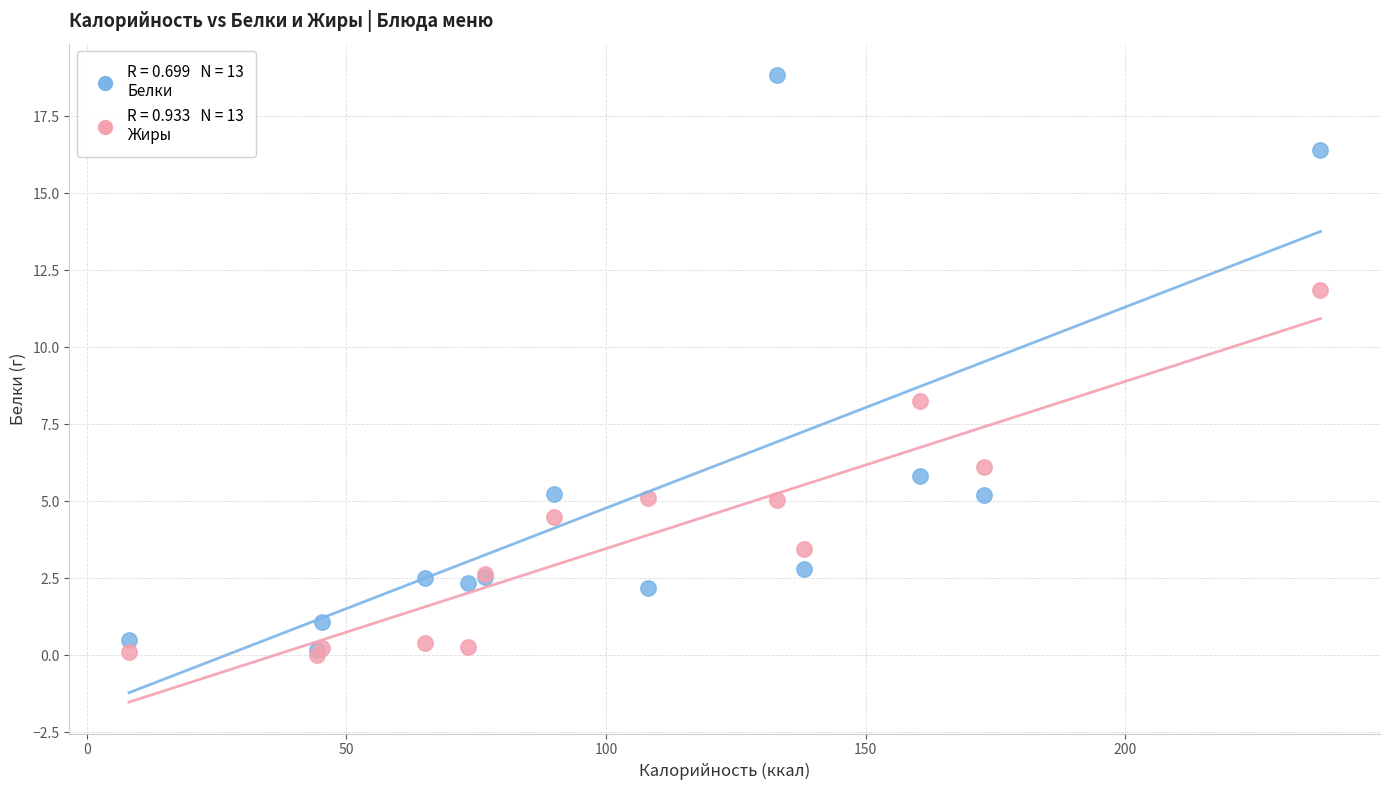

Across all series, what Y value is closest to 9?

8.2